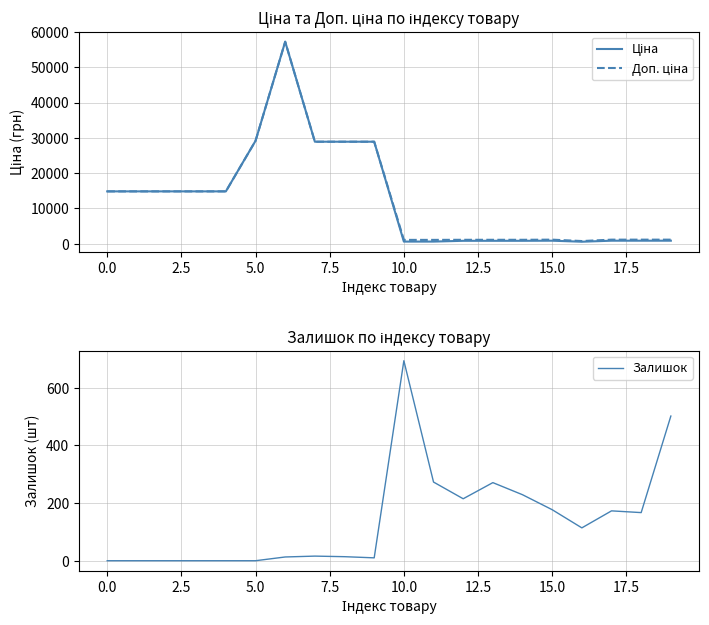

What is the maximum value for Залишок?

694